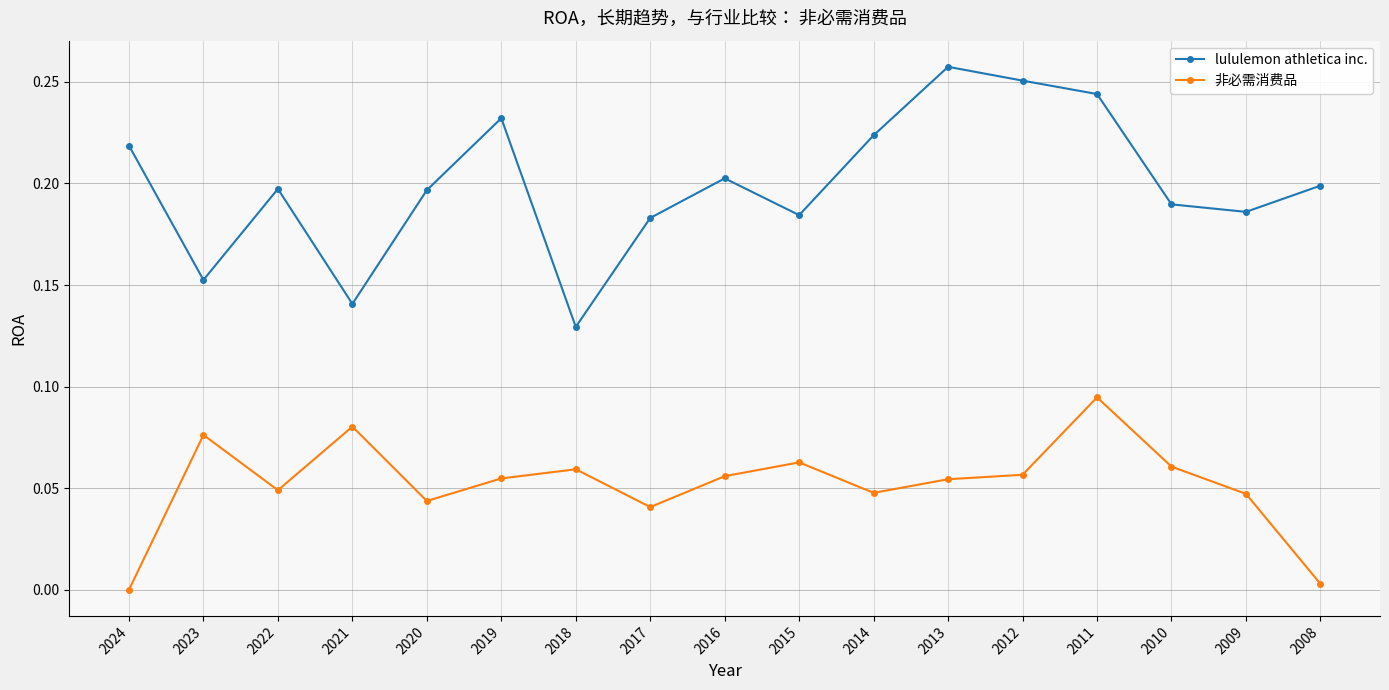

At which label does lululemon athletica inc. reach its peak?

2013